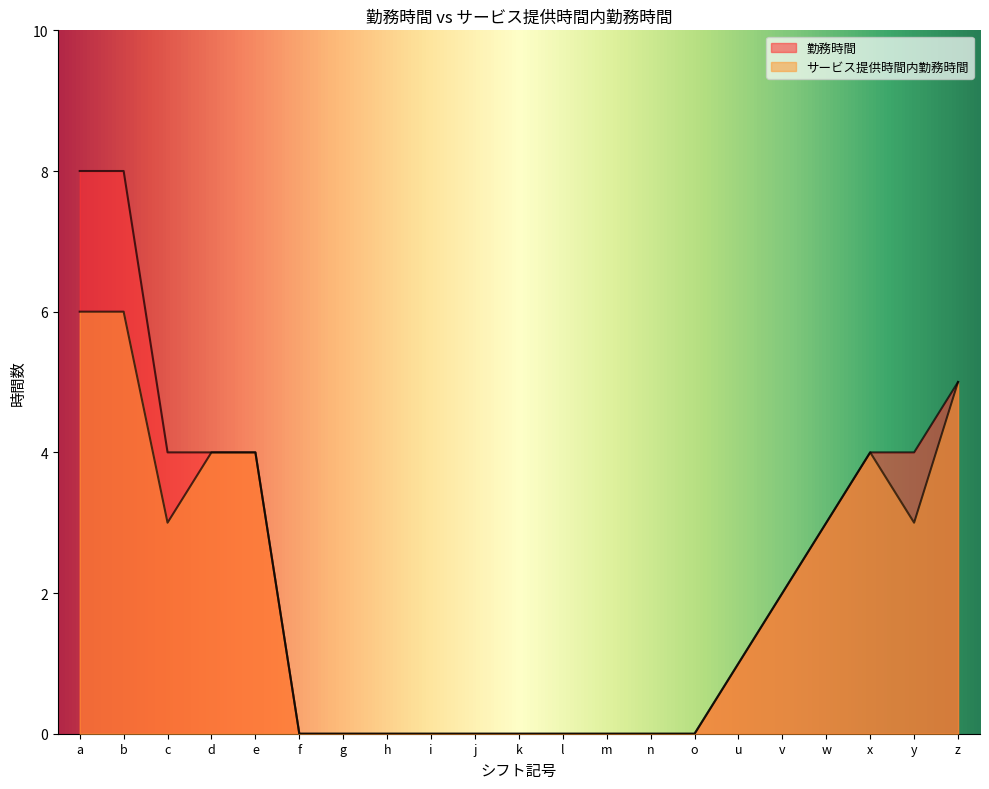

True or false: 勤務時間 and サービス提供時間内勤務時間 intersect in this chart.

False